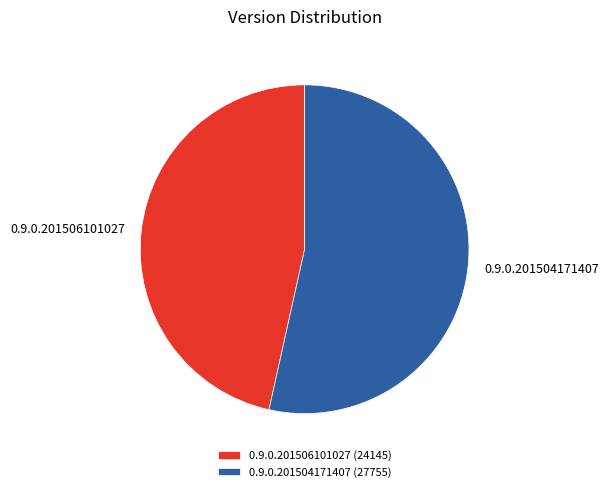

Is 0.9.0.201504171407 the majority of the pie?

Yes